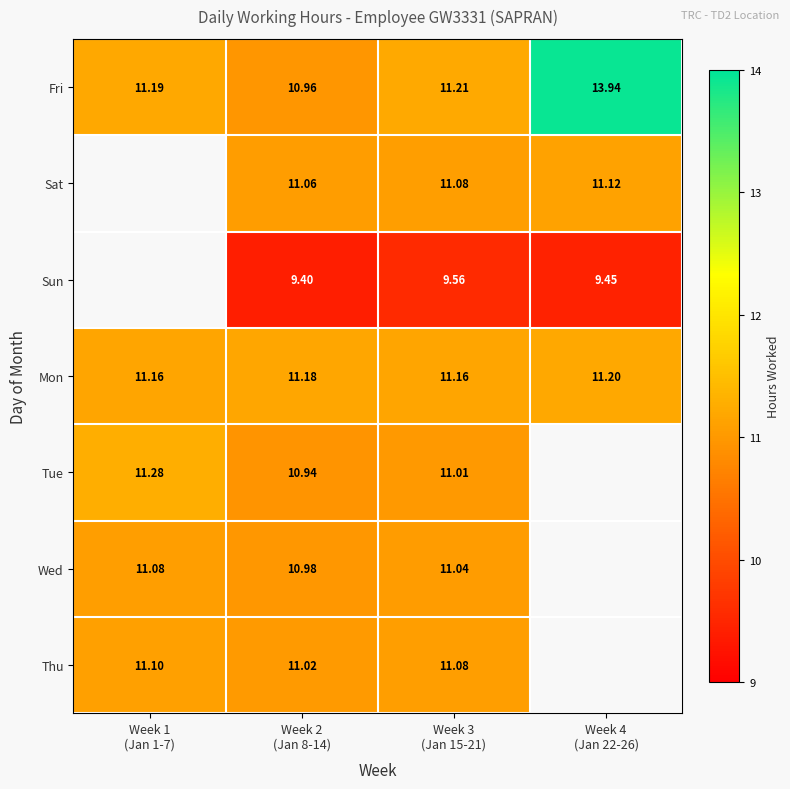

What is the minimum value shown in the chart?

9.4